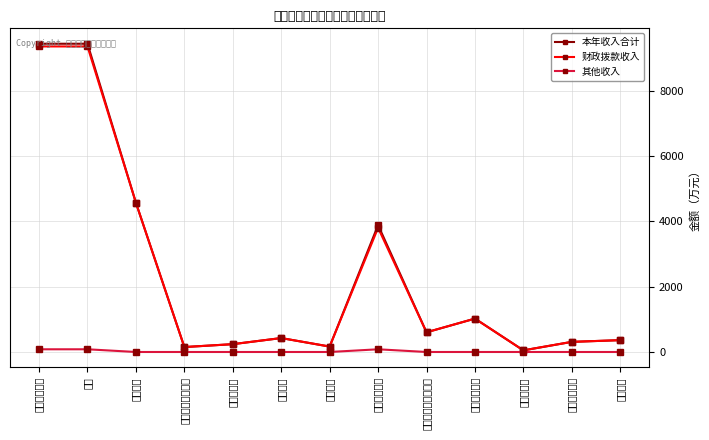

What is the average value of the 财政拨款收入 series?

2341.4